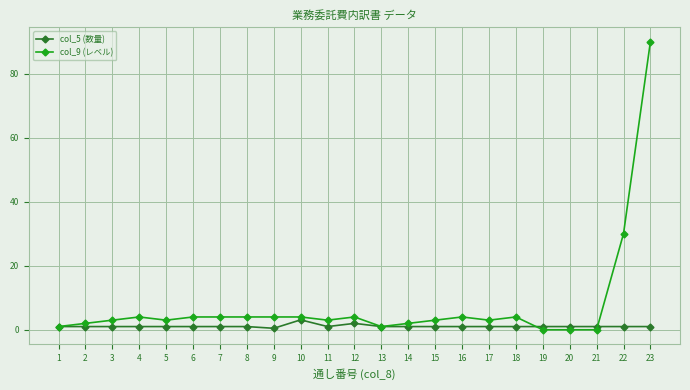

Which series has the widest spread of values?

col_9 (レベル)